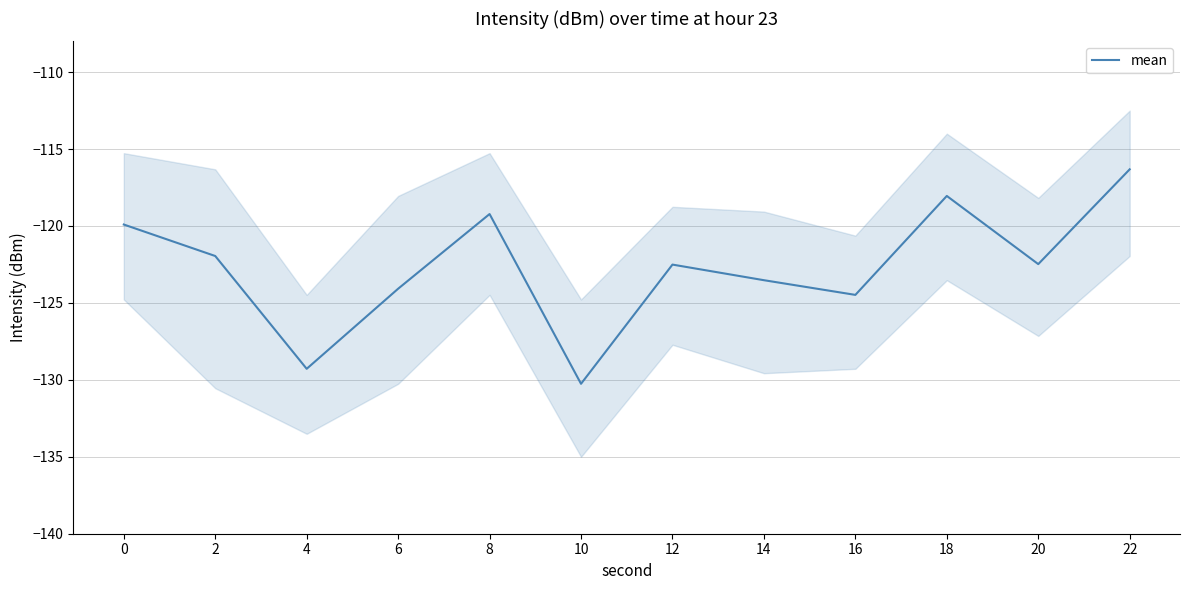

How many interior local peaks (higher than both neighbors) does the data have?

3